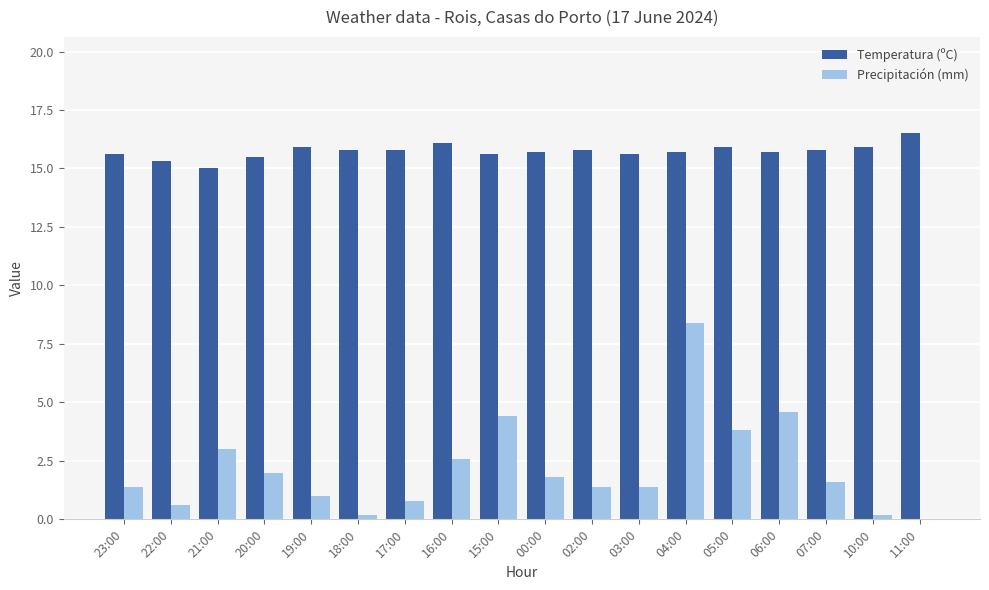

Reading left to right, list all the values displayed in this chart.

Temperatura (ºC): 23:00=15.6	22:00=15.3	21:00=15.0	20:00=15.5	19:00=15.9	18:00=15.8	17:00=15.8	16:00=16.1	15:00=15.6	00:00=15.7	02:00=15.8	03:00=15.6	04:00=15.7	05:00=15.9	06:00=15.7	07:00=15.8	10:00=15.9	11:00=16.5
Precipitación (mm): 23:00=1.4	22:00=0.6	21:00=3.0	20:00=2.0	19:00=1.0	18:00=0.2	17:00=0.8	16:00=2.6	15:00=4.4	00:00=1.8	02:00=1.4	03:00=1.4	04:00=8.4	05:00=3.8	06:00=4.6	07:00=1.6	10:00=0.2	11:00=0.0